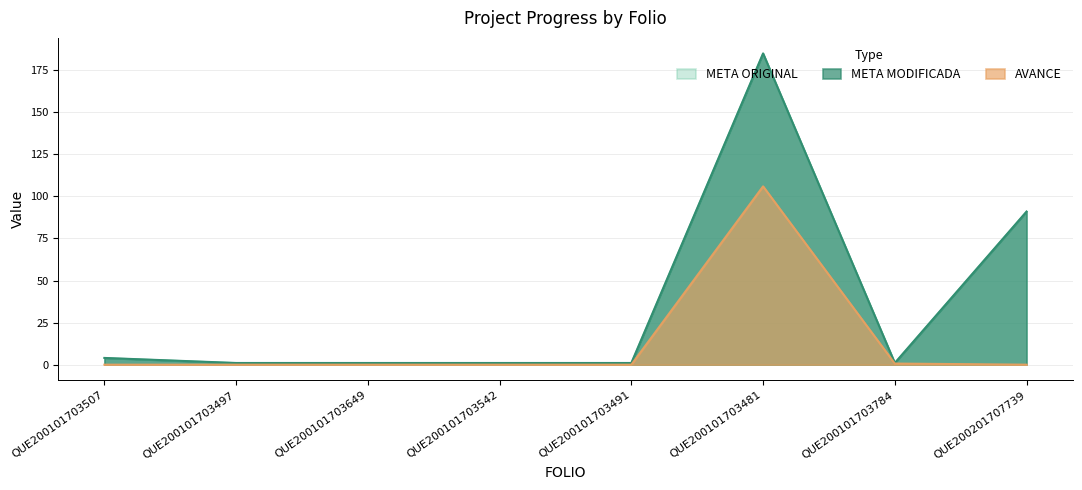

How many distinct data groups are displayed?

3